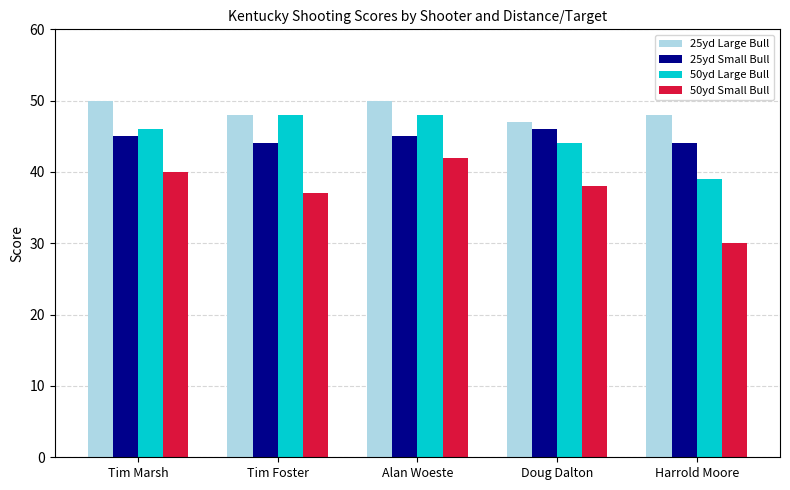

The value of 25yd Small Bull at Harrold Moore is 44. True or false?

True